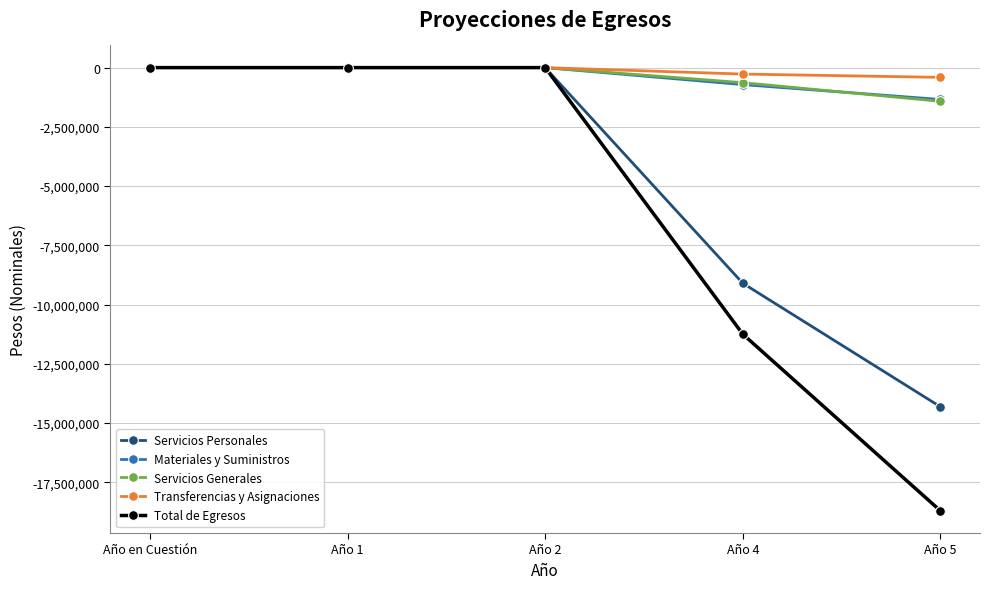

Is it true that Materiales y Suministros equals 0.0 at Año en Cuestión?

True